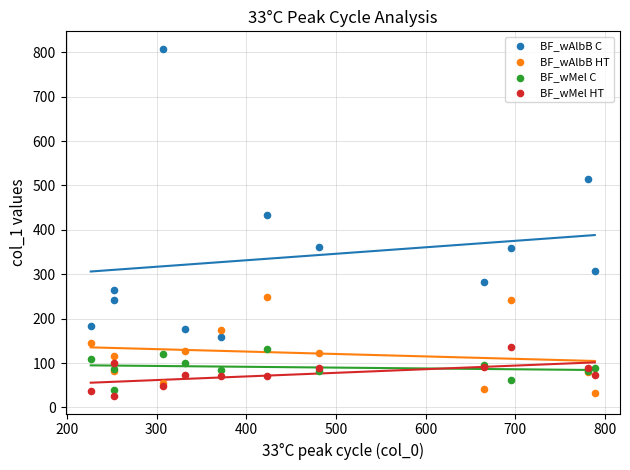

What is the X range (max minus min) for the scatter plot?

562.2